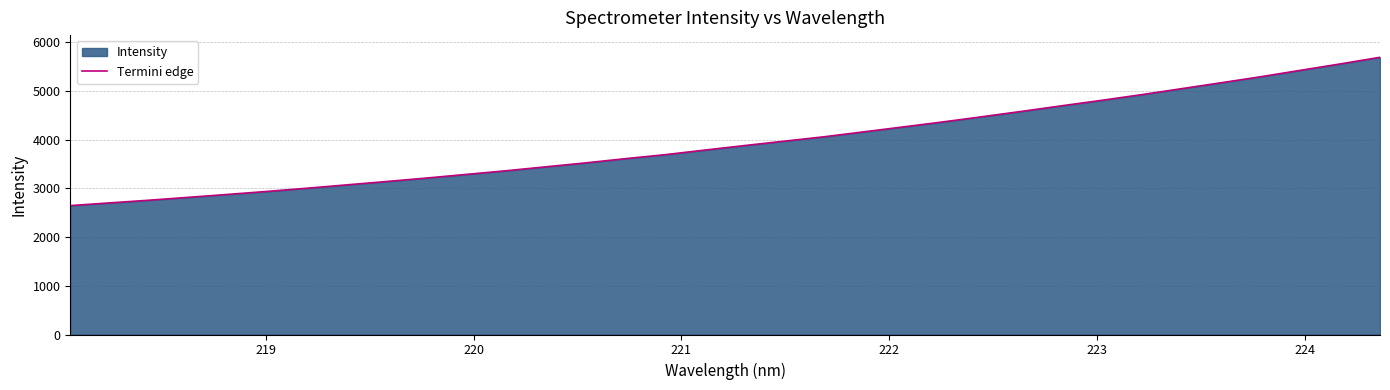

What is the difference between the maximum and minimum values?

3047.1